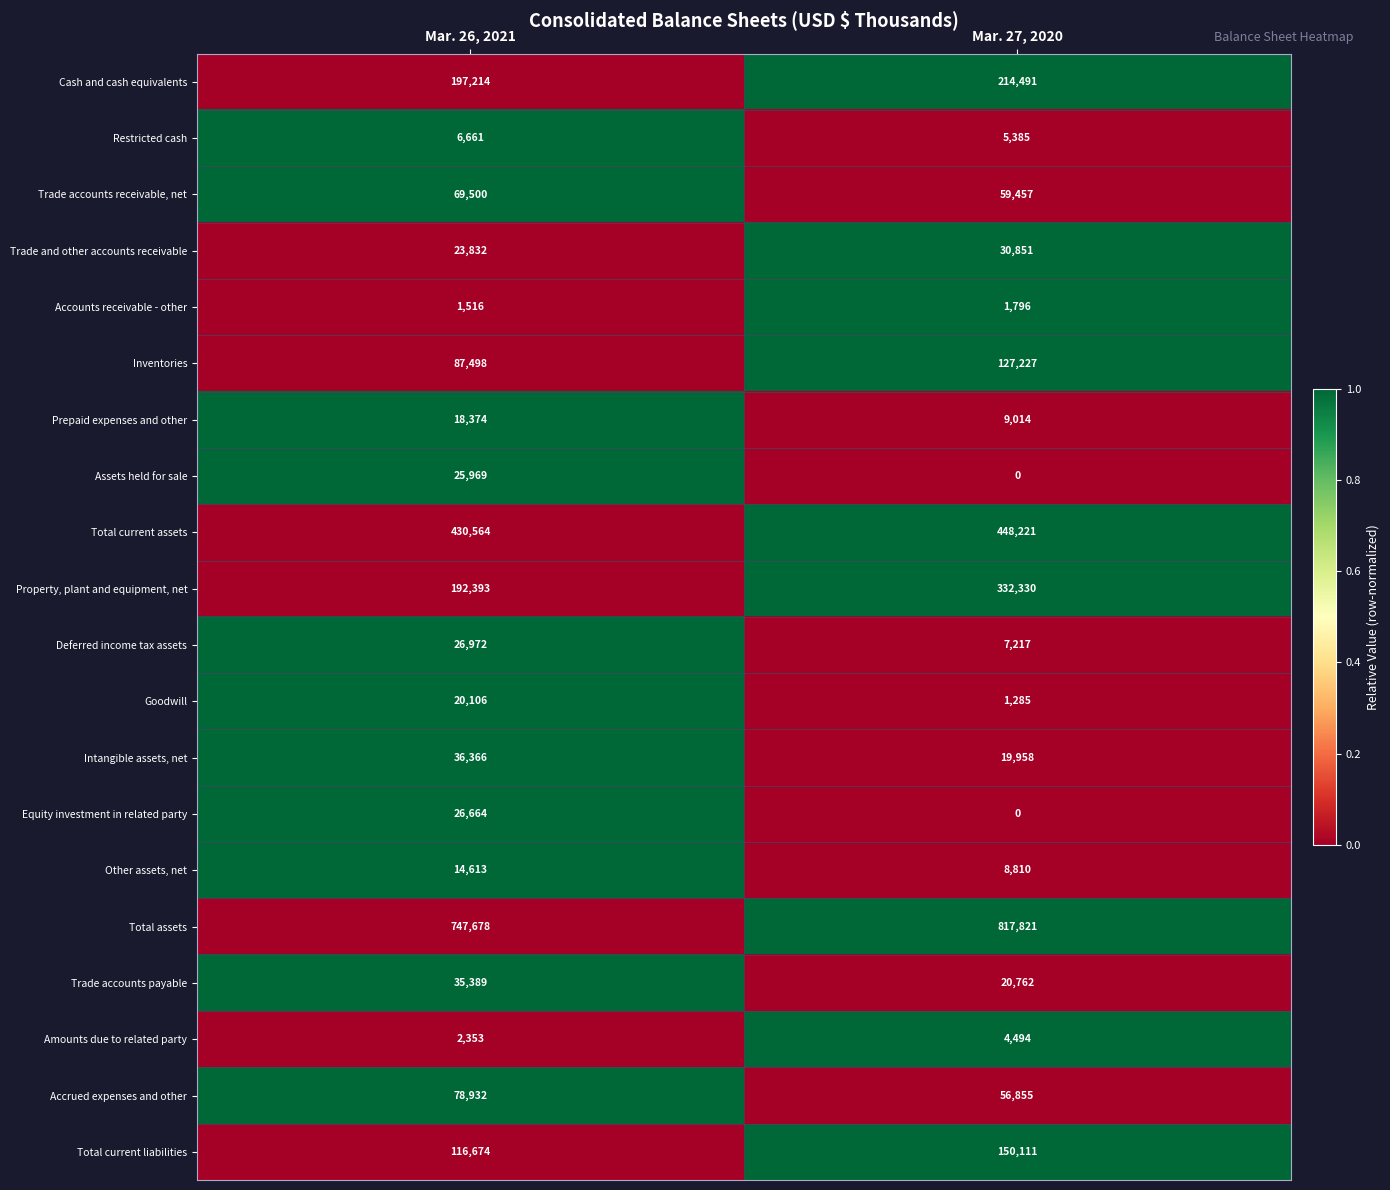

At which category does the chart reach its peak across all series?

Mar. 27, 2020